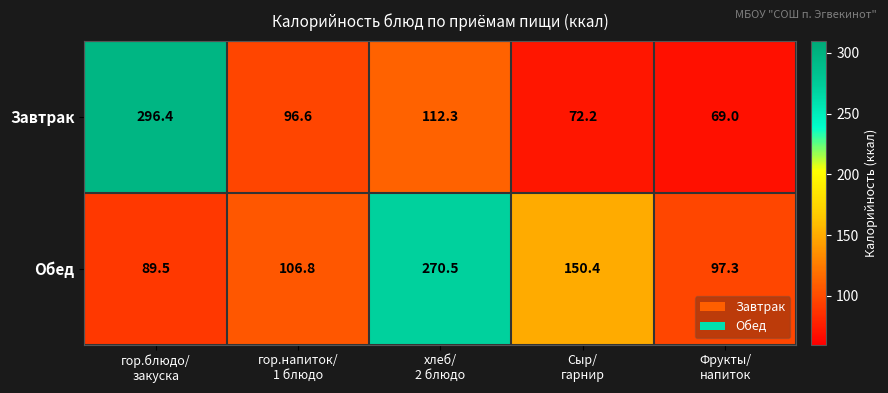

What is the difference between the highest and lowest values at Сыр/
гарнир?

78.2